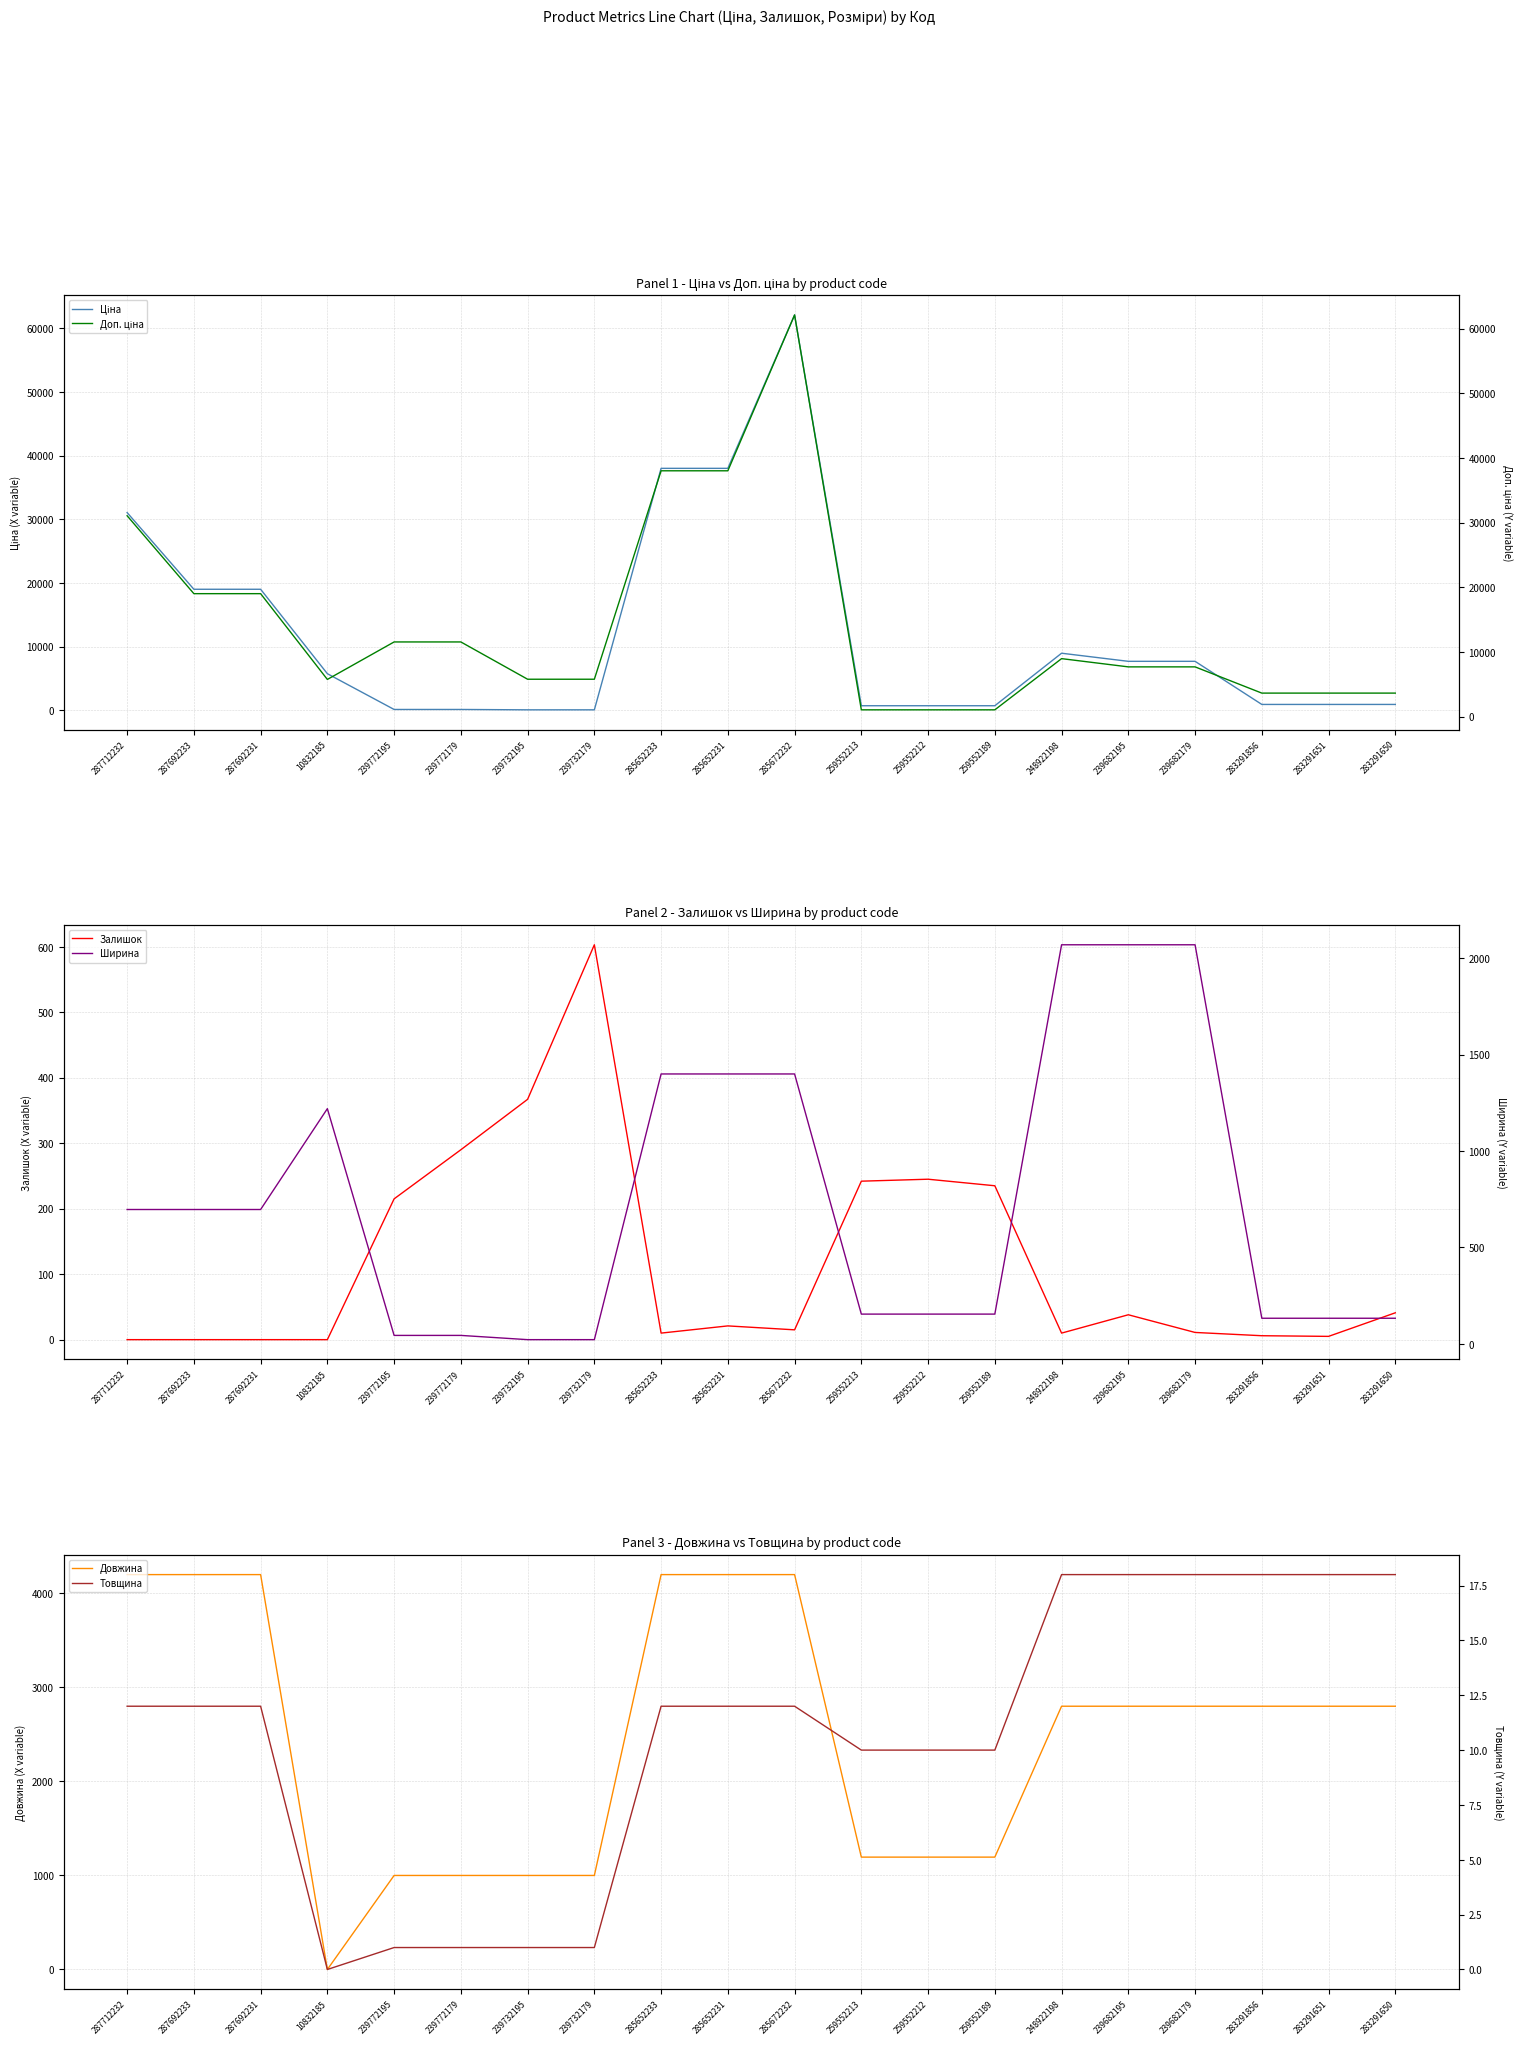

How many interior local valleys does the Довжина series have?

1